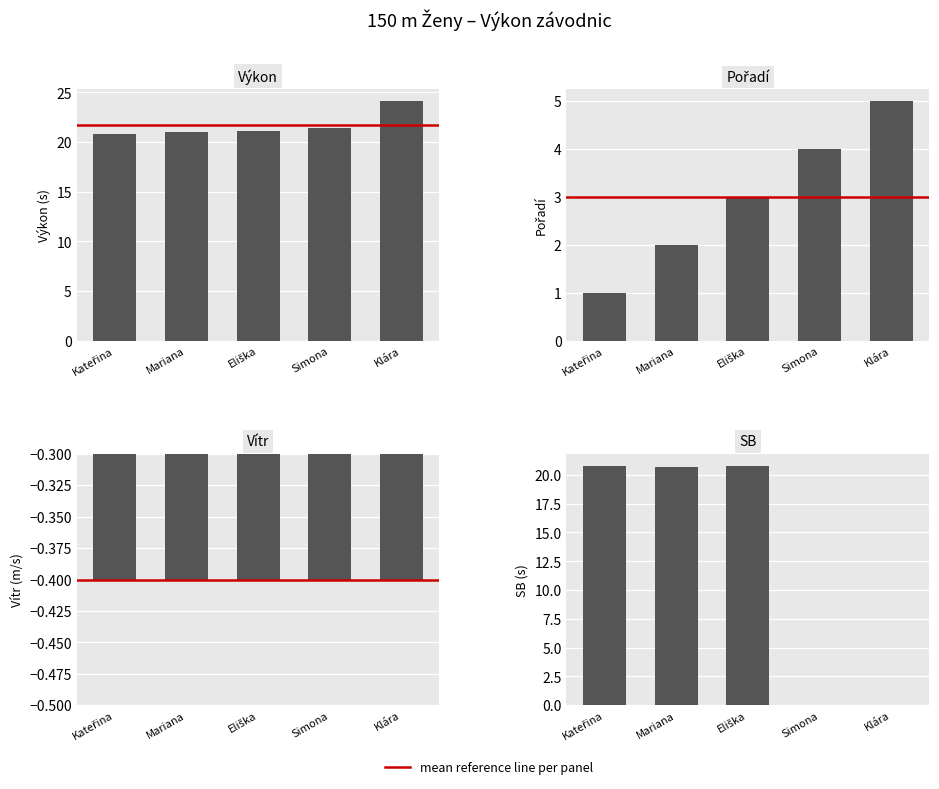

Where is Vítr nearest to the value 0?

Kateřina